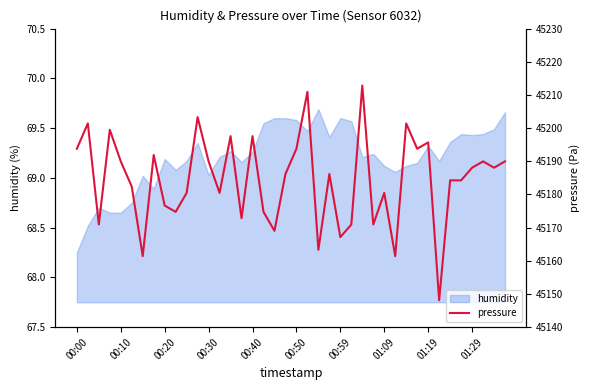

Where is humidity nearest to the value 68?

00:00